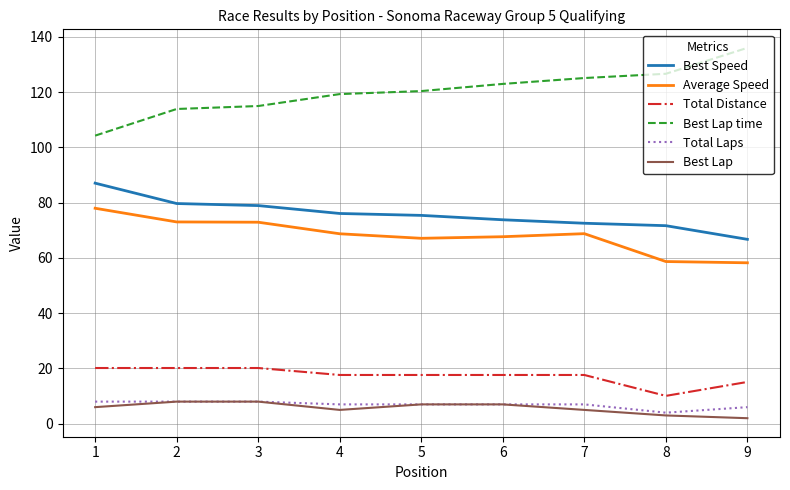

True or false: Best Lap time and Best Lap intersect in this chart.

False